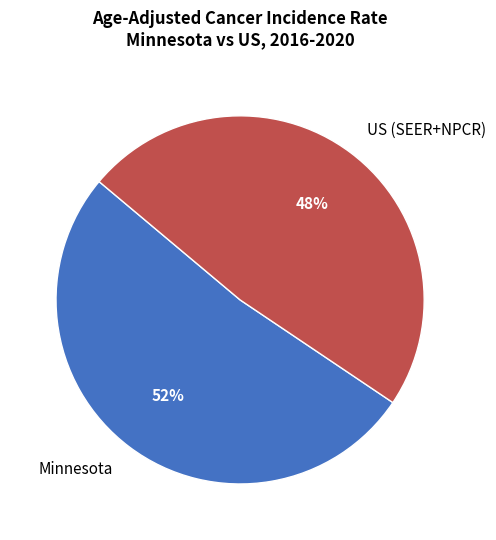

Rank the categories by value from lowest to highest.

US (SEER+NPCR), Minnesota